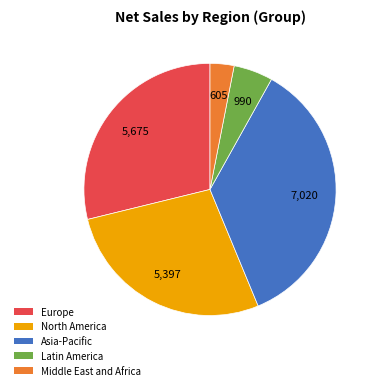

Combined, do Asia-Pacific and Latin America account for over 50%?

No